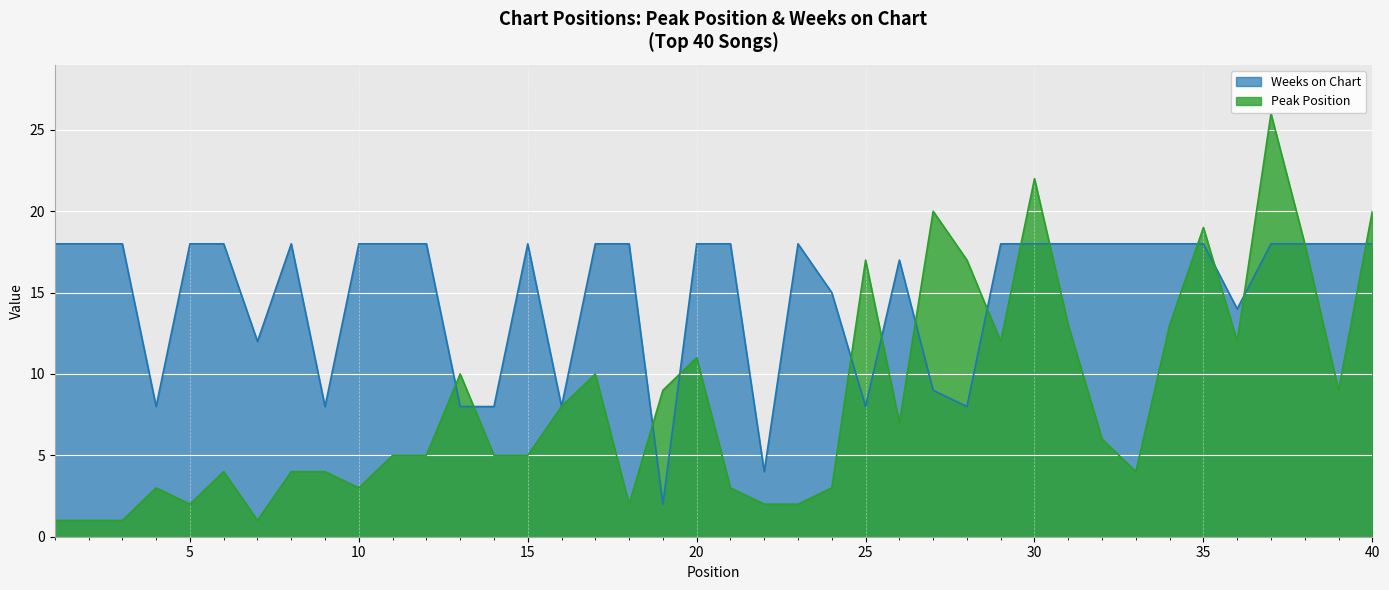

Does the chart display data point markers on the line(s)?

No